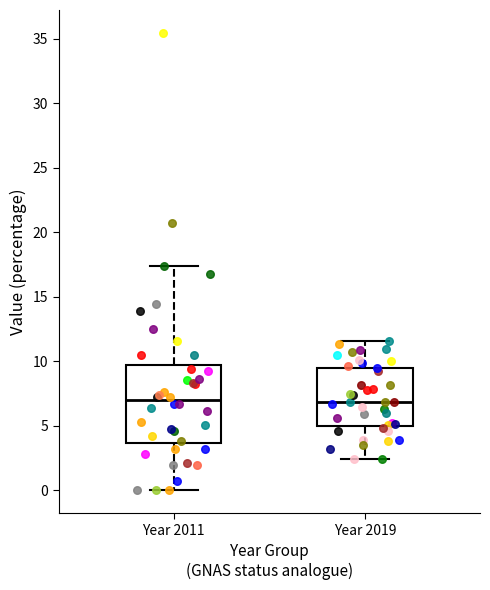

Reading left to right, read every box against the y-axis: the position of its median line, the range the box covers, and the ends of its whiskers. The values are not printed on the chart, so give them approximately, as read against the axis.

Year 2011: median 7.0, box 3.5 to 9.5, whiskers 0.0 to 17.5
Year 2019: median 7.0, box 5.0 to 9.5, whiskers 2.5 to 11.5